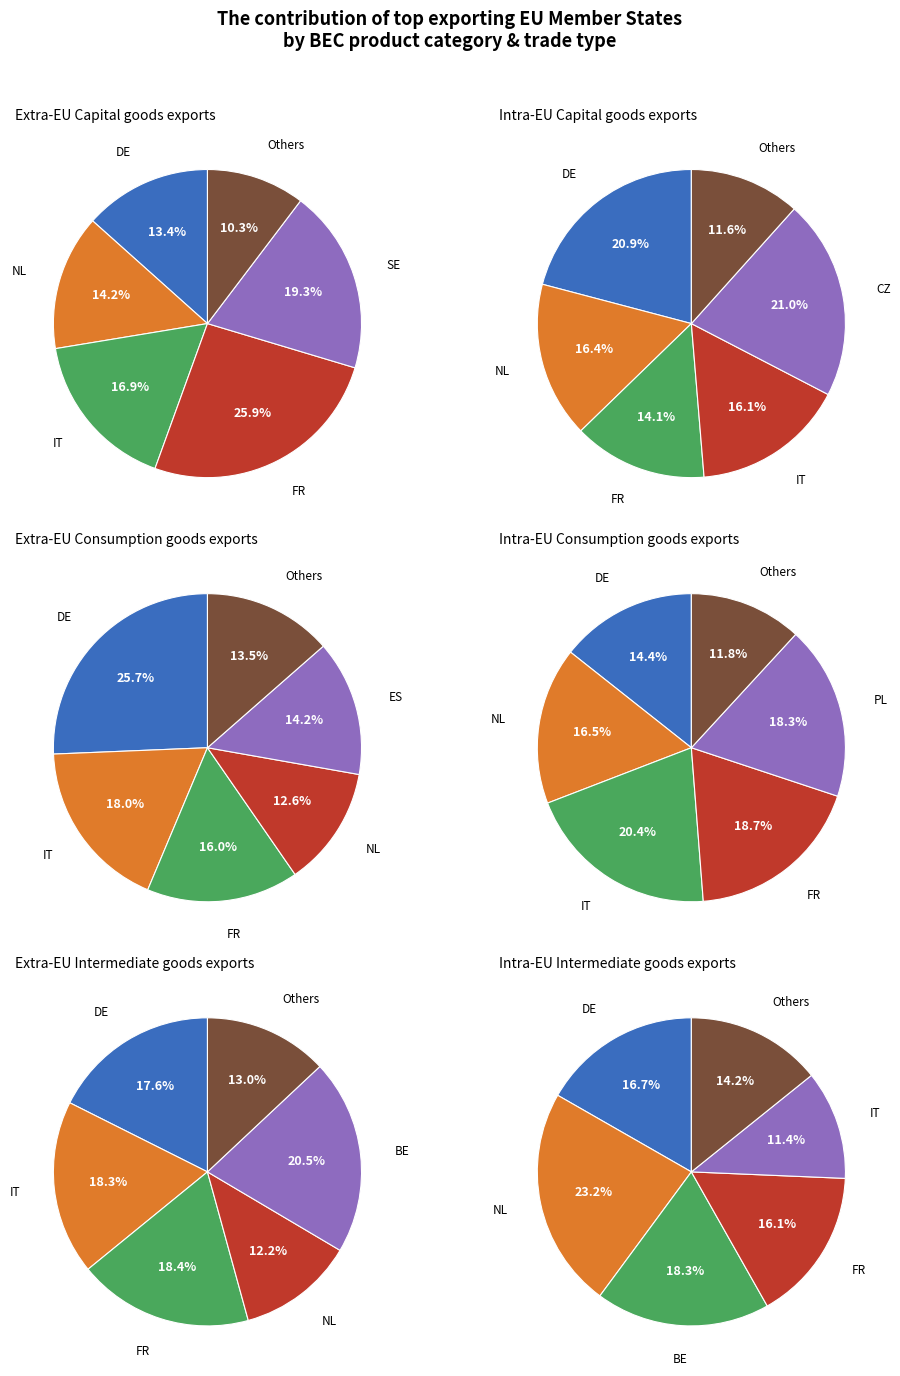

Is the sum of 0 and 2 greater than half?

No